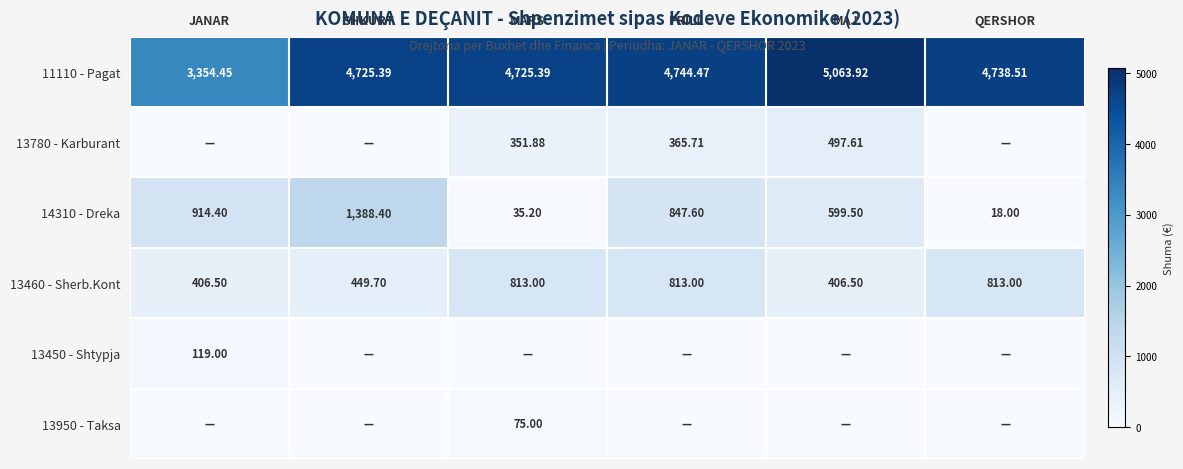

What is the greatest value displayed?

5063.9